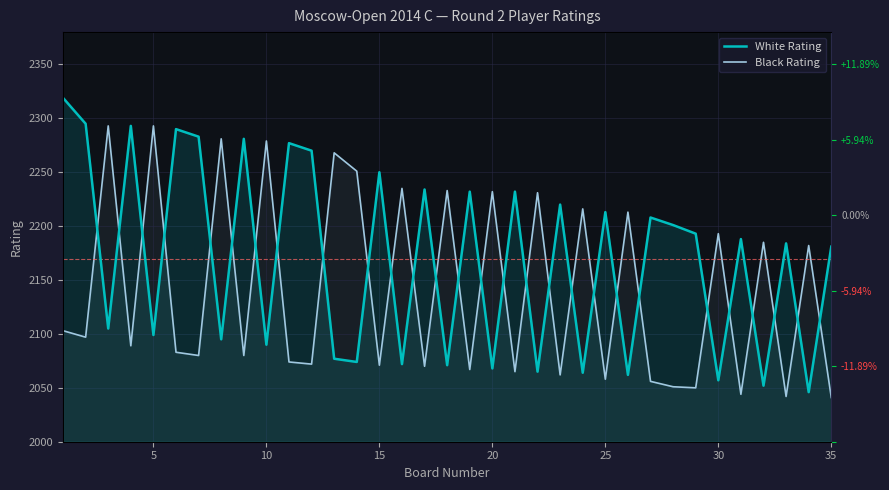

What are all the series names shown in the legend?

White Rating, Black Rating